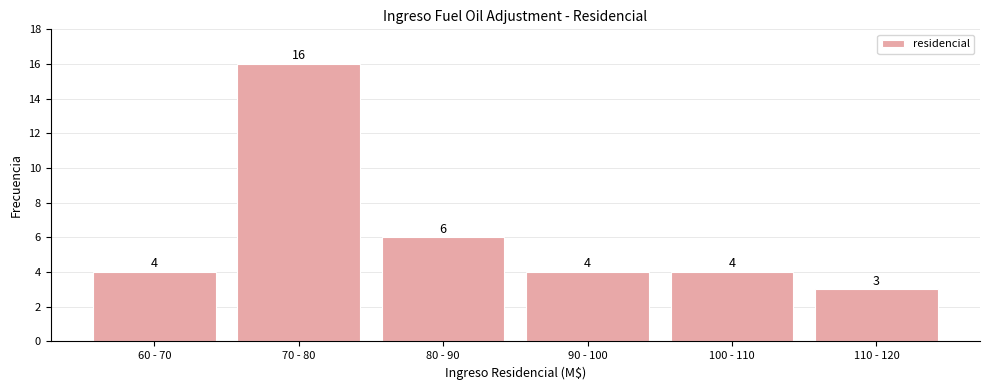

Reading right to left, list all the values displayed in this chart.

3	4	4	6	16	4